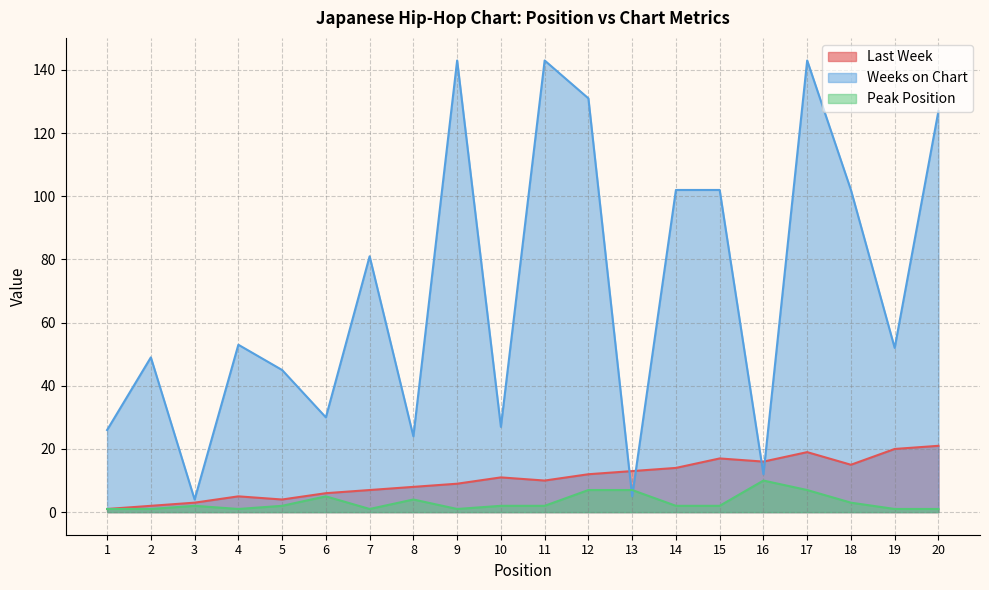

How many interior local peaks does the Peak Position series have?

4